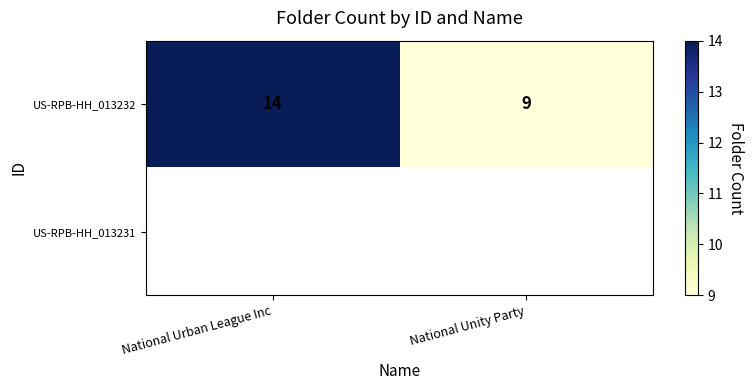

What is the smallest value displayed?

9.0